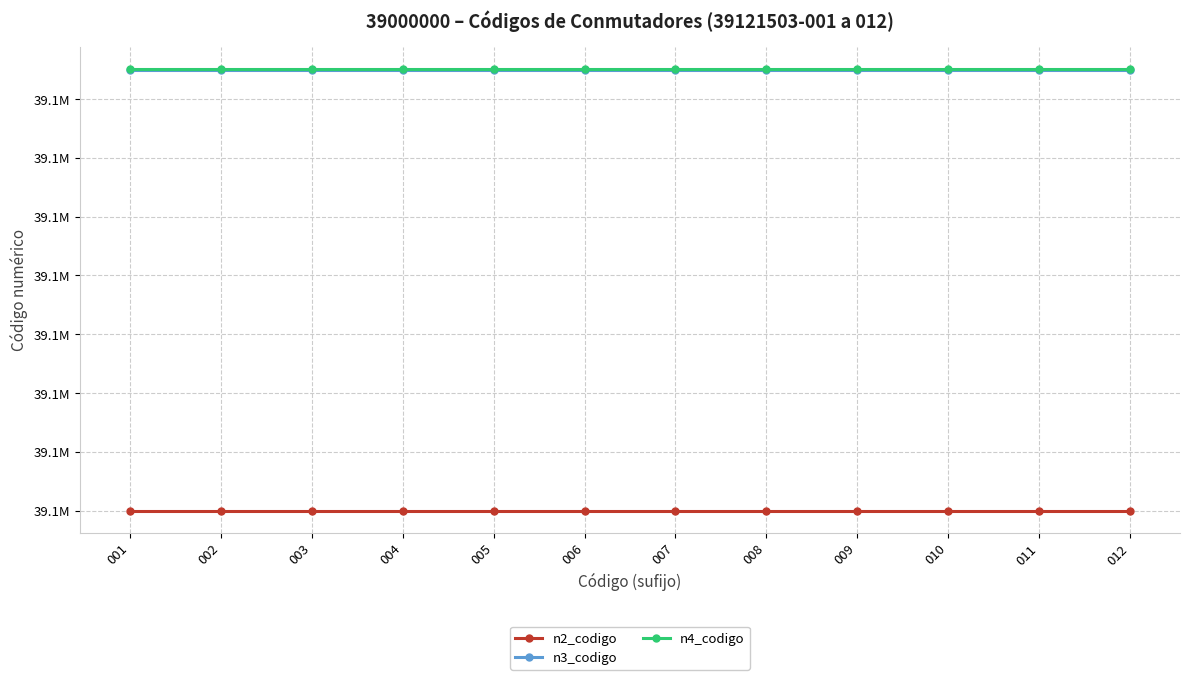

What is the spread (max minus min) of values at 011?

1503